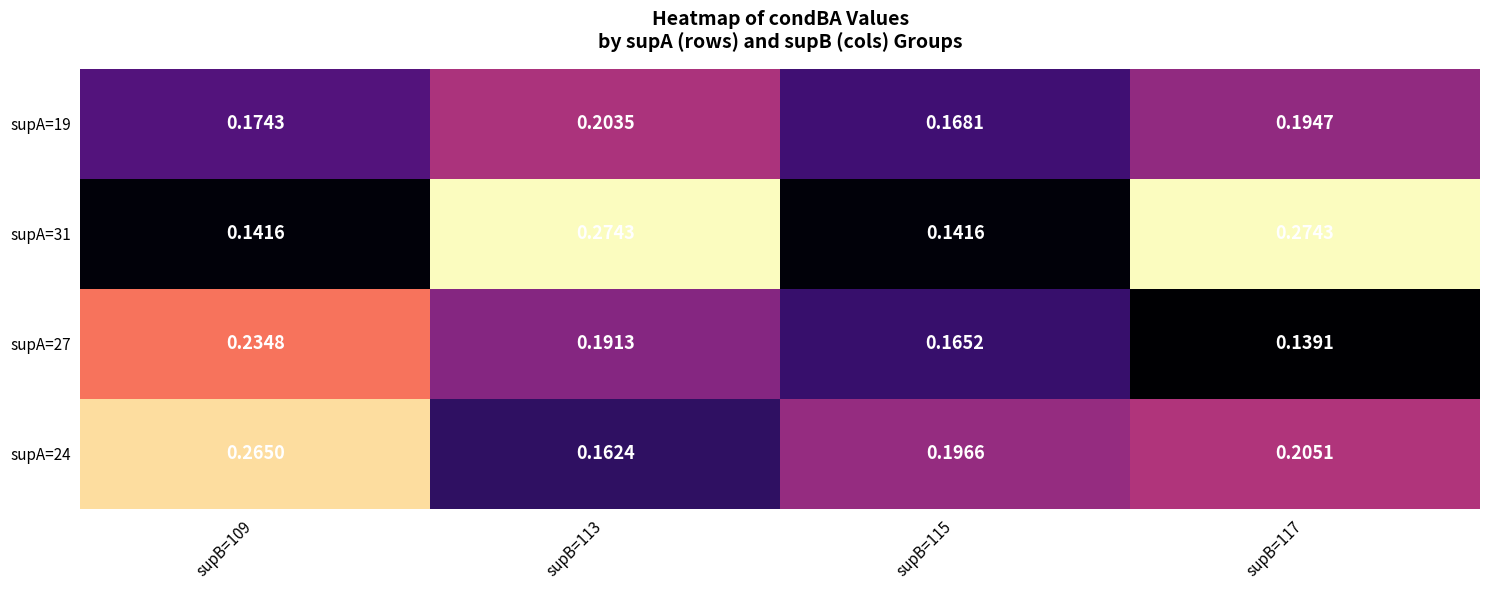

Is the value of supA=27 at supB=115 greater than the value of supA=31 at supB=113?

No